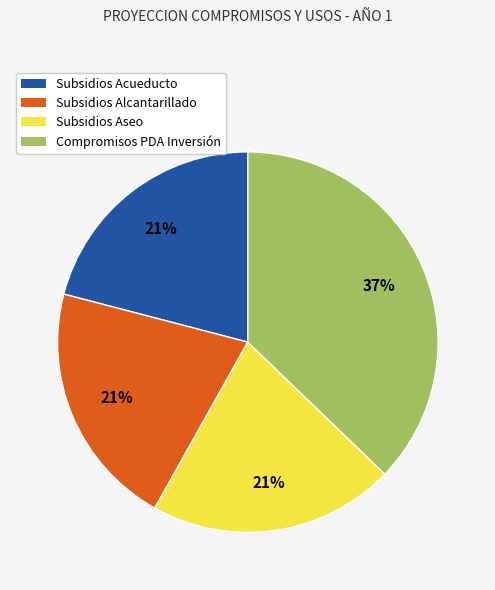

Does any single category account for the majority?

No